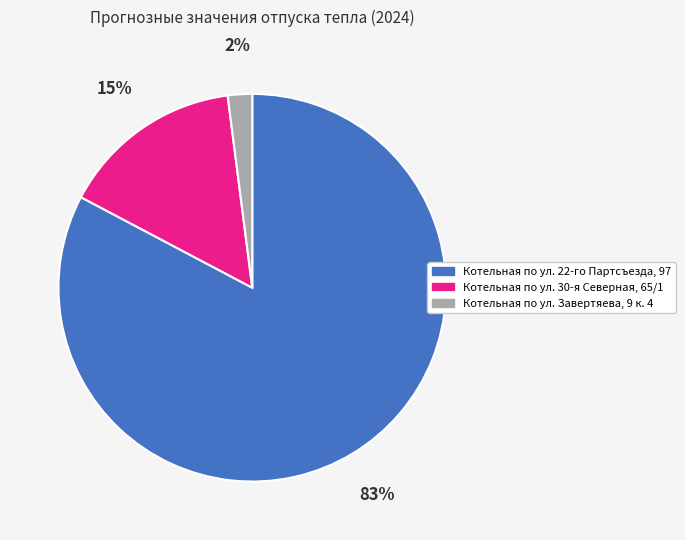

Between Котельная по ул. Завертяева, 9 к. 4 and Котельная по ул. 30-я Северная, 65/1, which is larger?

Котельная по ул. 30-я Северная, 65/1